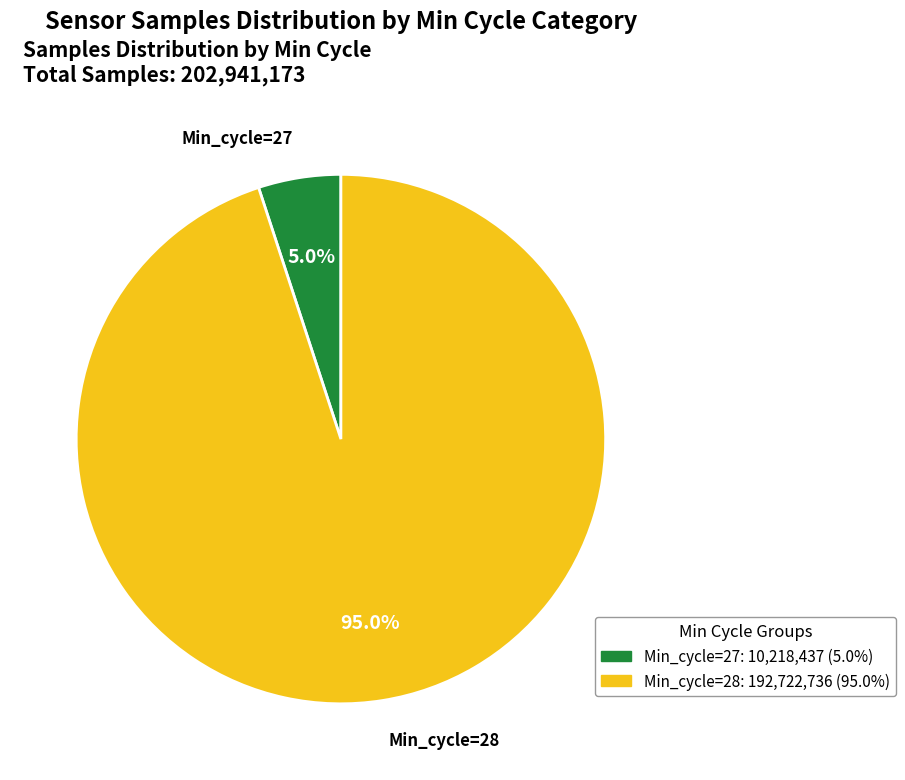

Is there any slice that represents more than half of the pie?

Yes